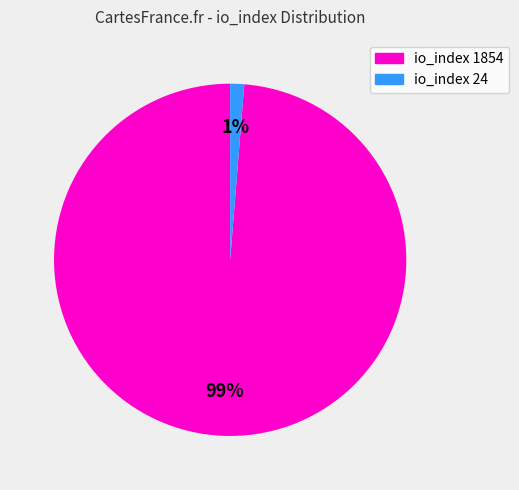

Which slice is the smallest?

io_index 24